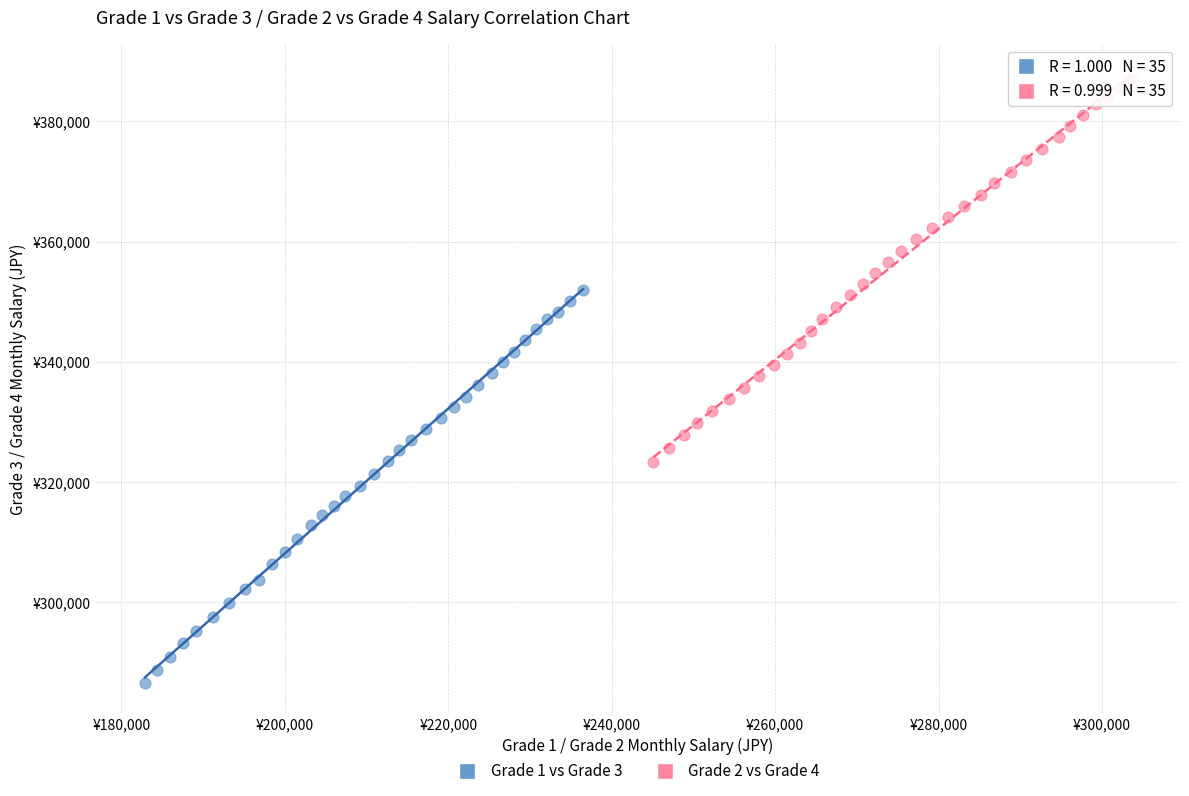

Which series has the largest Y range (max minus min)?

Grade 1 vs Grade 3